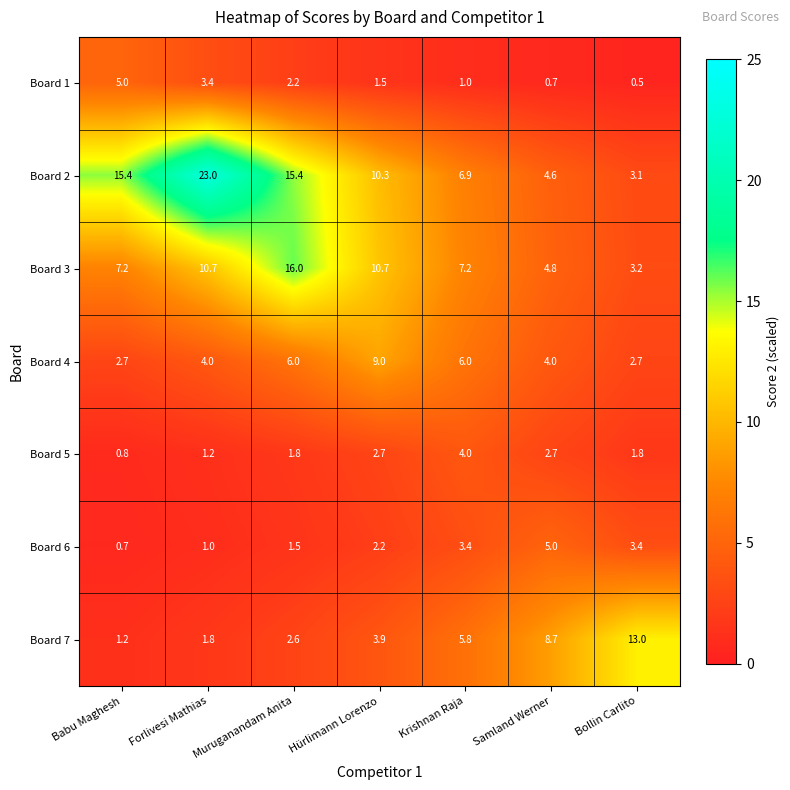

At which label does Board 6 reach its minimum?

Babu Maghesh